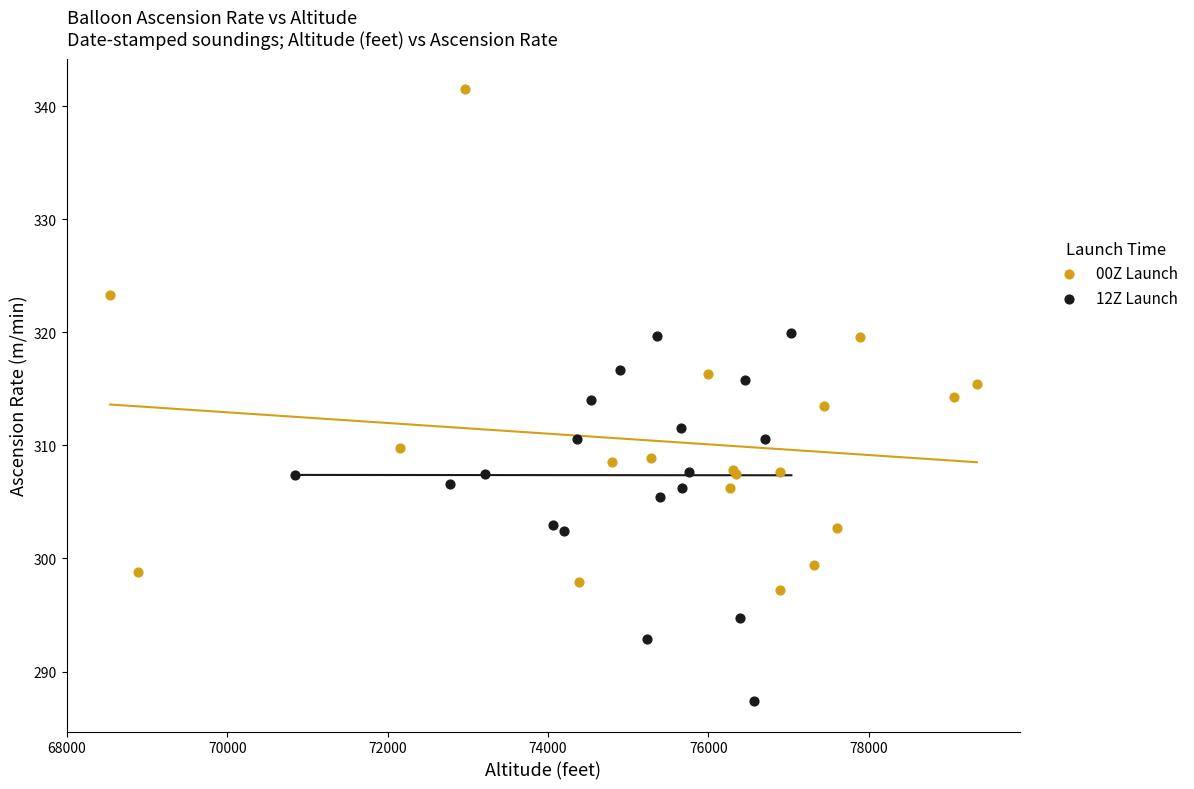

Which series contains the highest Y value?

00Z Launch